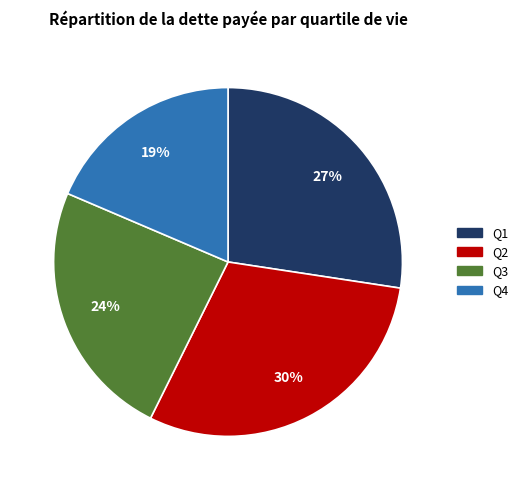

Which category has the biggest portion of the pie?

Q2